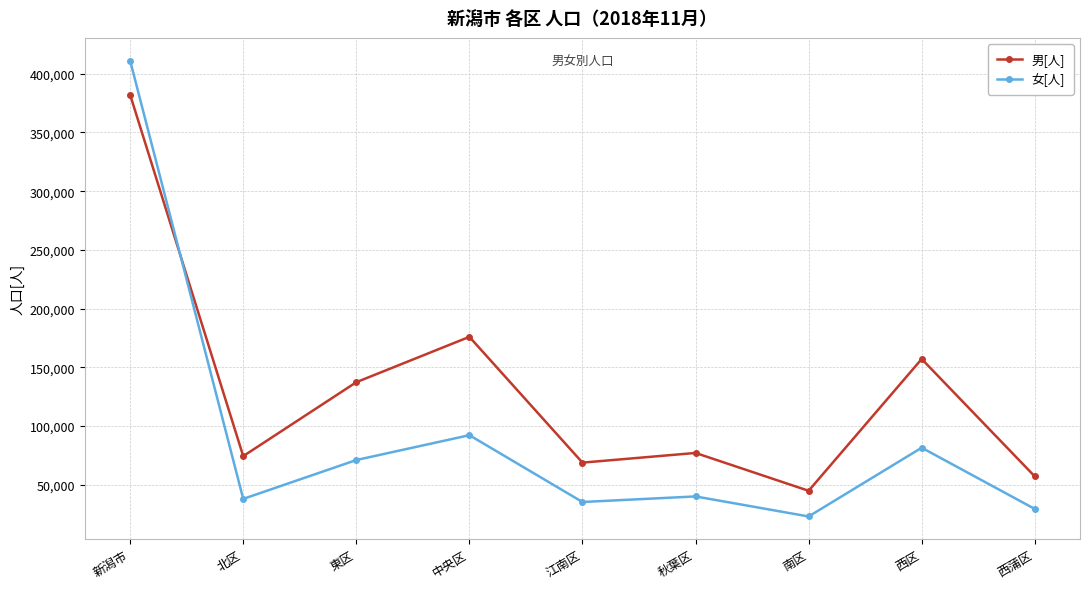

Which series changed the most between 中央区 and 西区?

男[人]